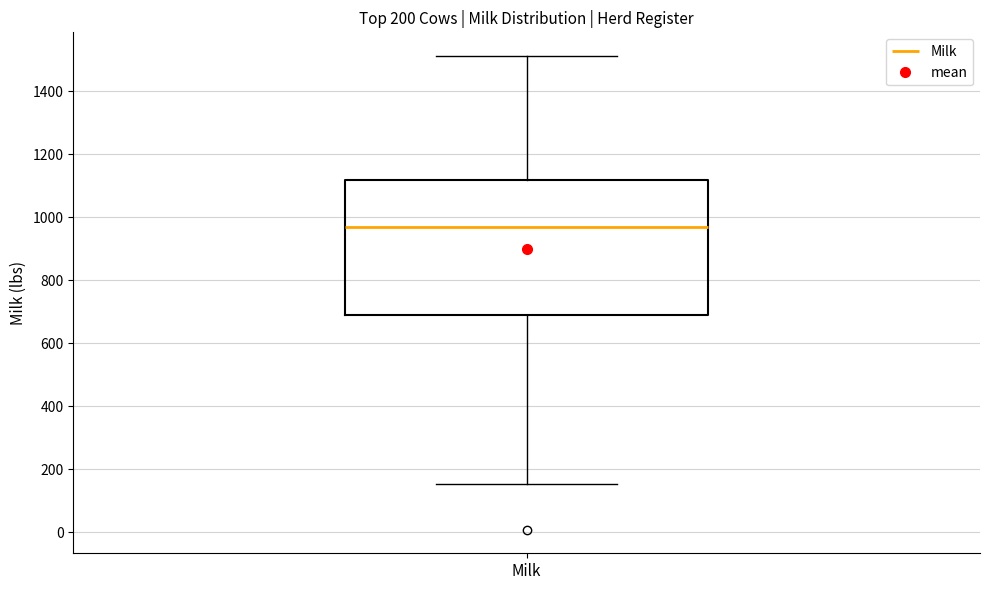

Read this box plot against the y-axis: the position of the median line, the range covered by the box, and the ends of both whiskers. The values are not printed on the chart, so give them approximately, as read against the axis.

median 960, box 680 to 1120, whiskers 160 to 1520